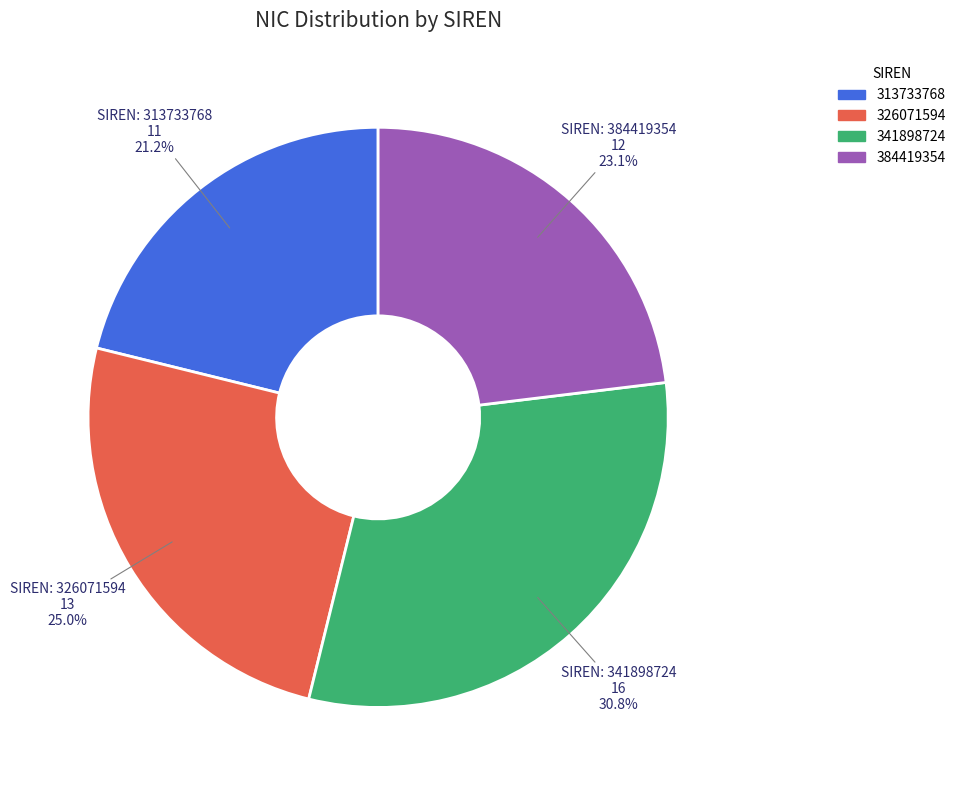

True or false: 384419354 accounts for 14% of the total.

False